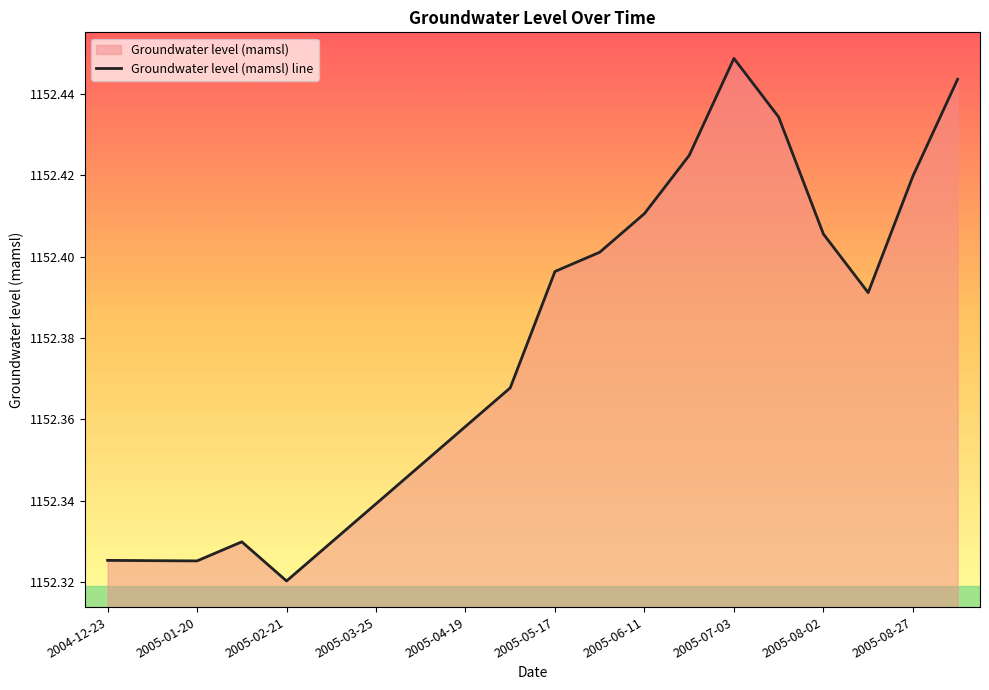

Is it true that the value at 2005-02-21 is 1925.3?

False